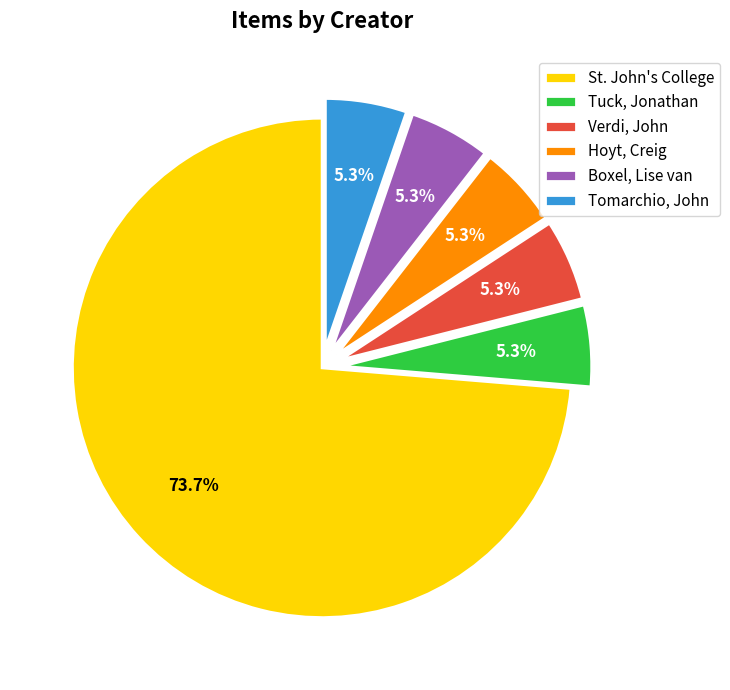

Approximately how many times larger is the value at Boxel, Lise van compared to Tuck, Jonathan?

1.0